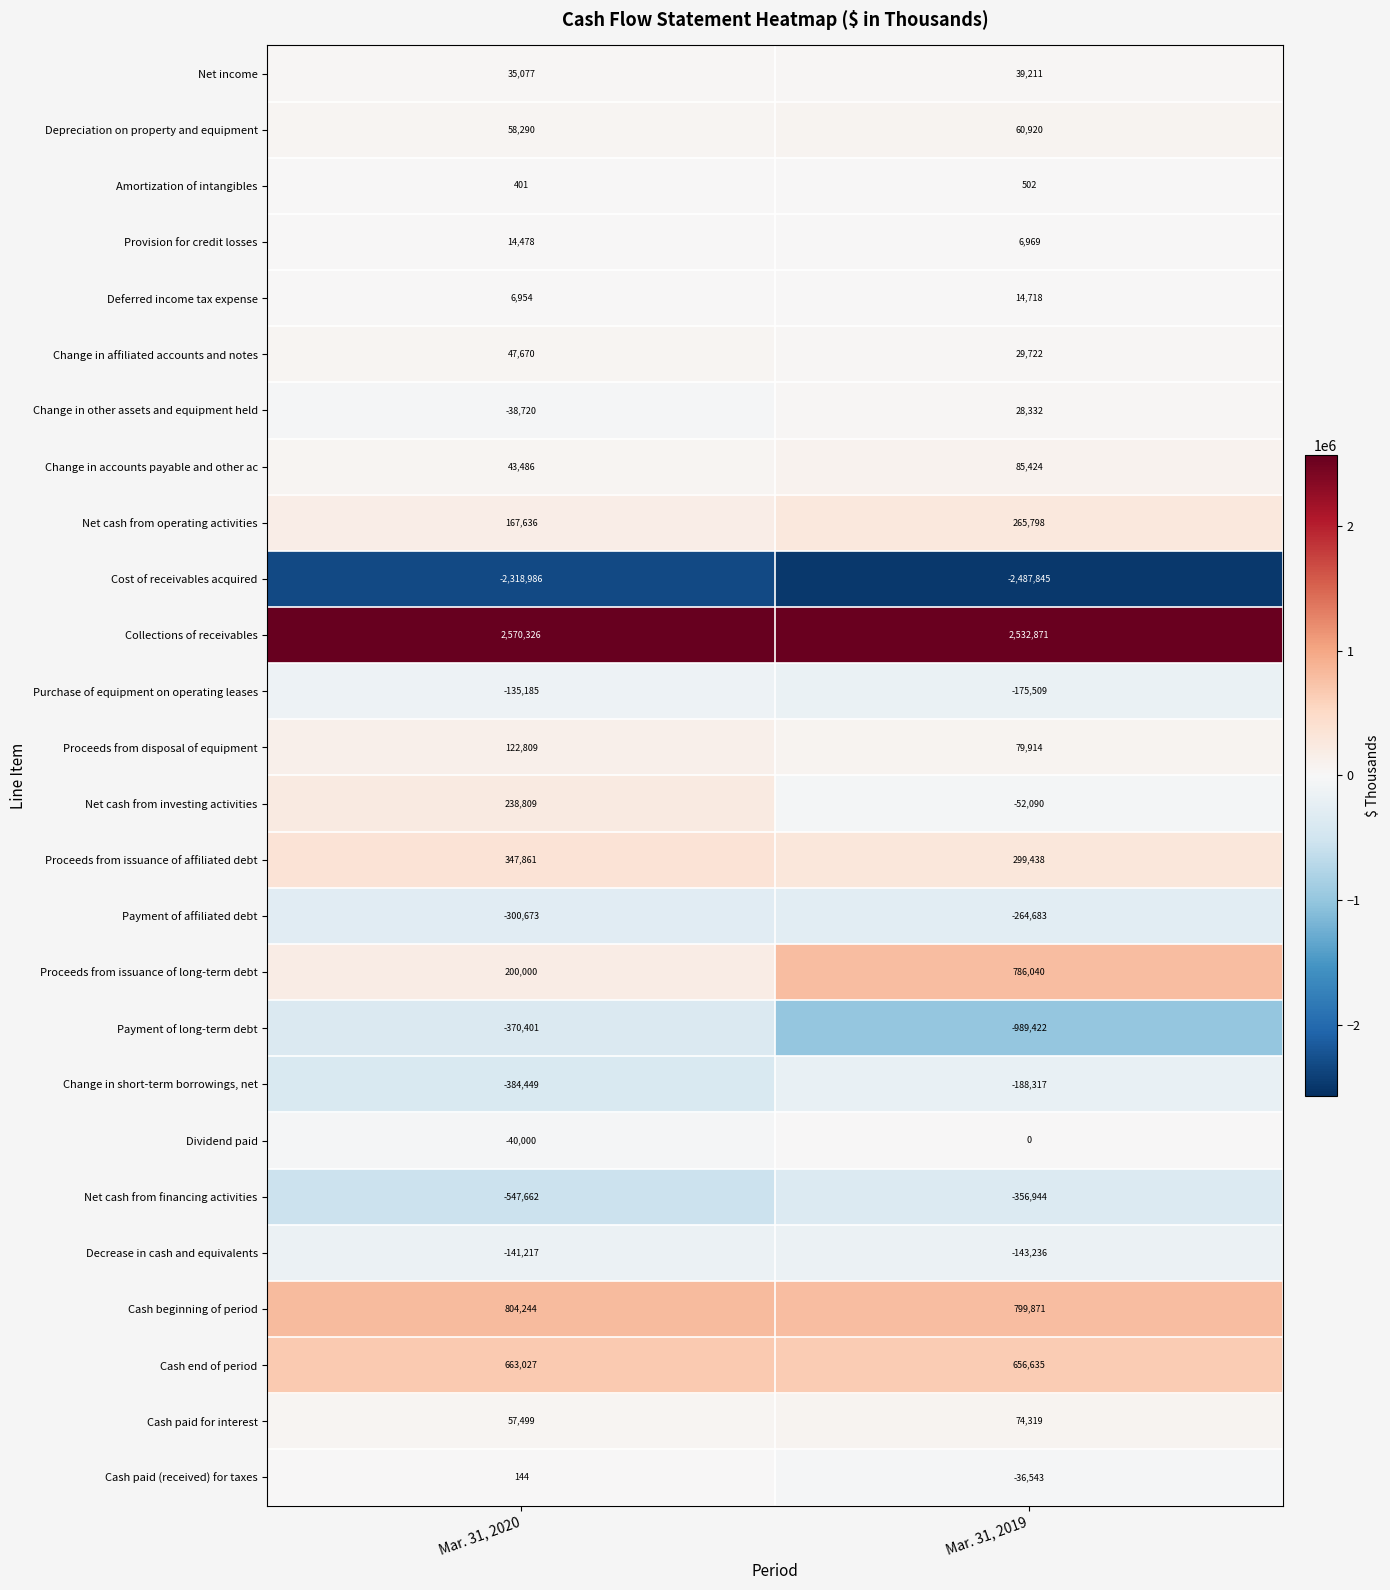

Which category has the highest value across all series?

Mar. 31, 2020